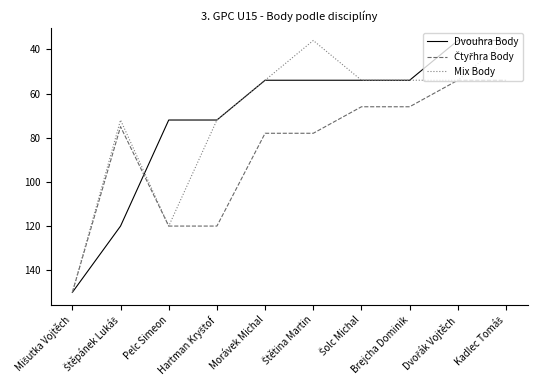

What is the difference between the maximum and minimum values in the Mix Body series?

114